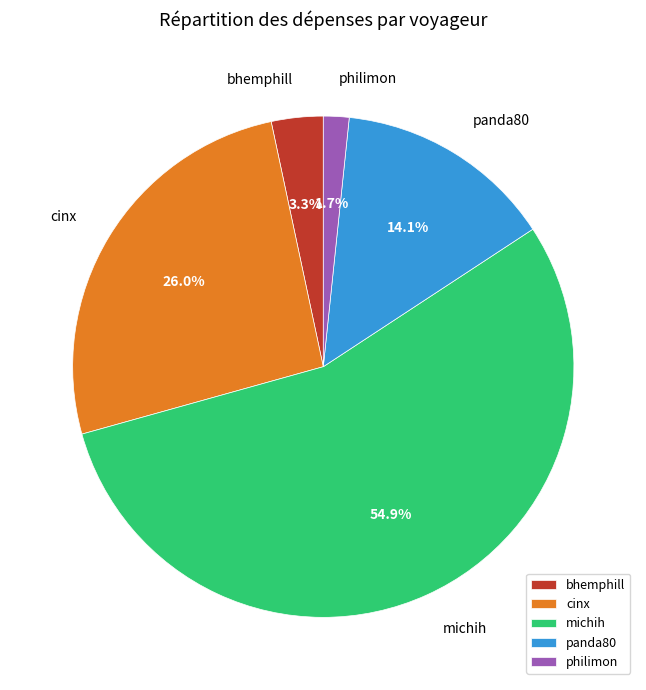

Is there any slice that represents more than half of the pie?

Yes